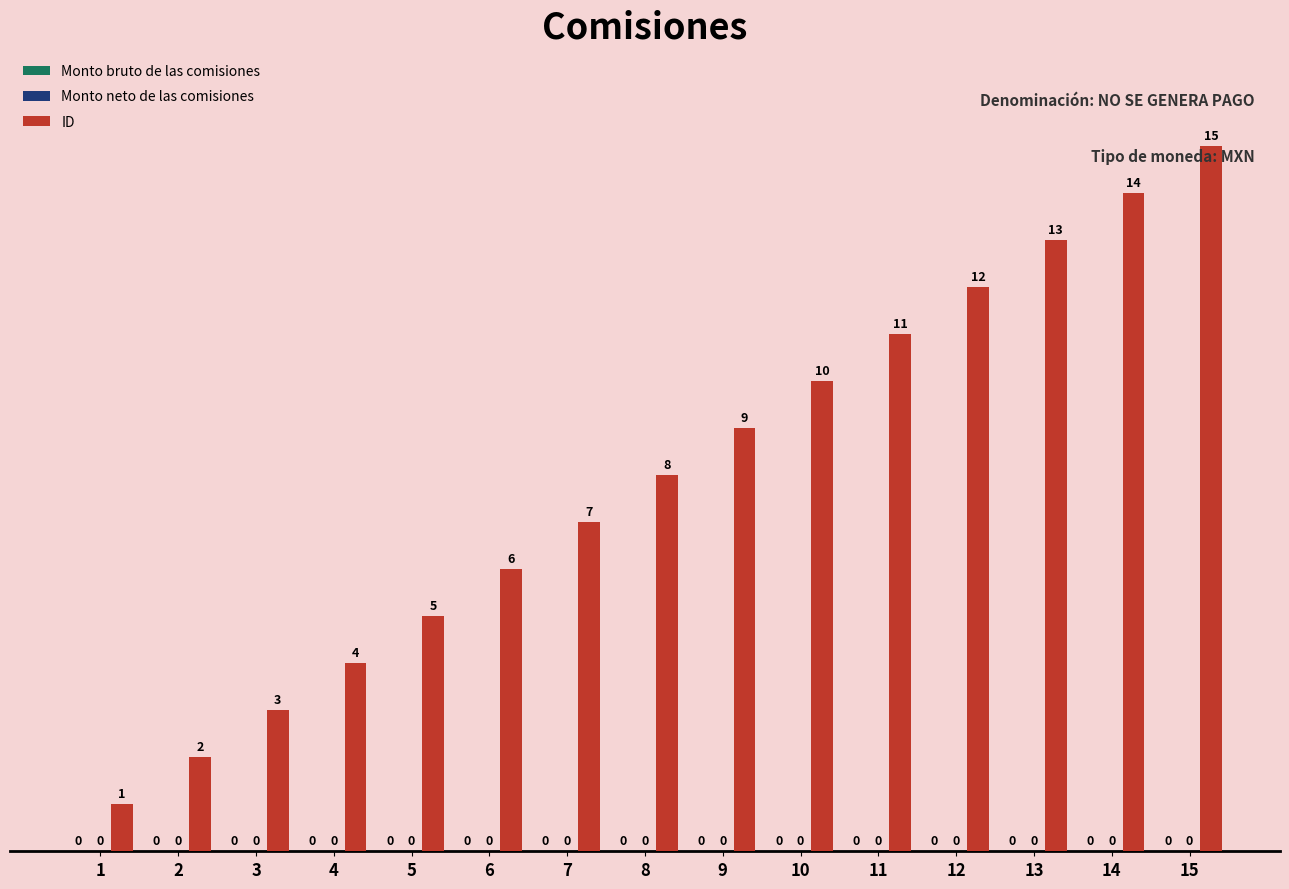

How many bars are there in total?

15